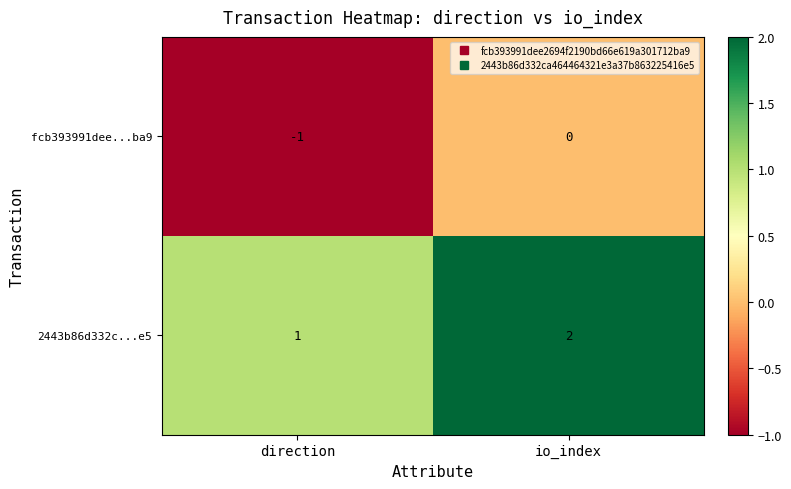

At io_index, list the series in order from largest to smallest.

2443b86d332c...e5, fcb393991dee...ba9